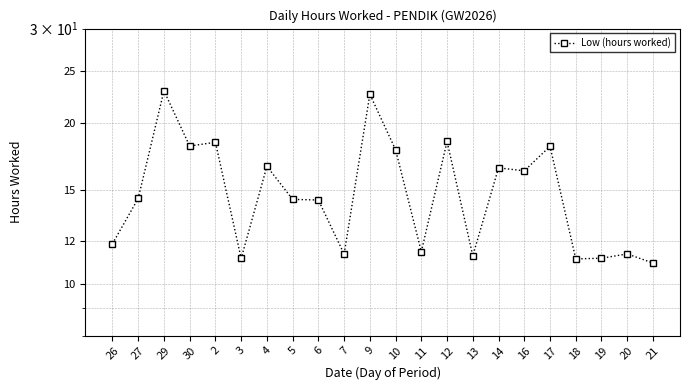

What is the value of the 14th point from the left?

18.4